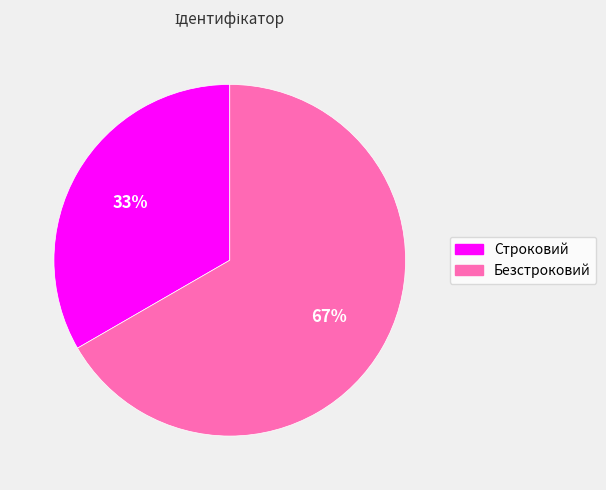

Is the sum of Строковий and Безстроковий greater than half?

Yes